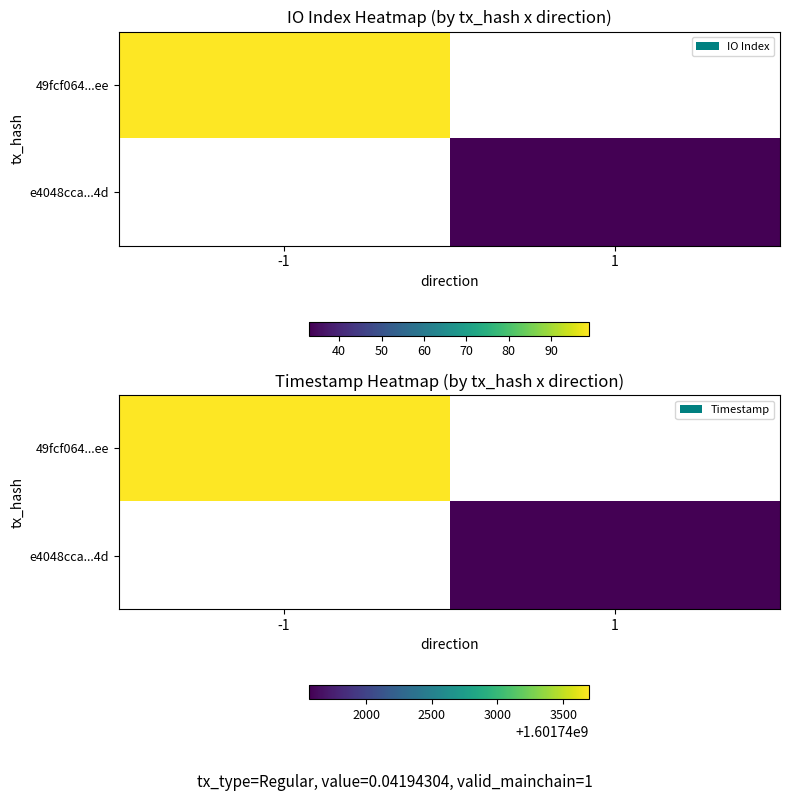

Which has a higher value, 1 or -1?

-1